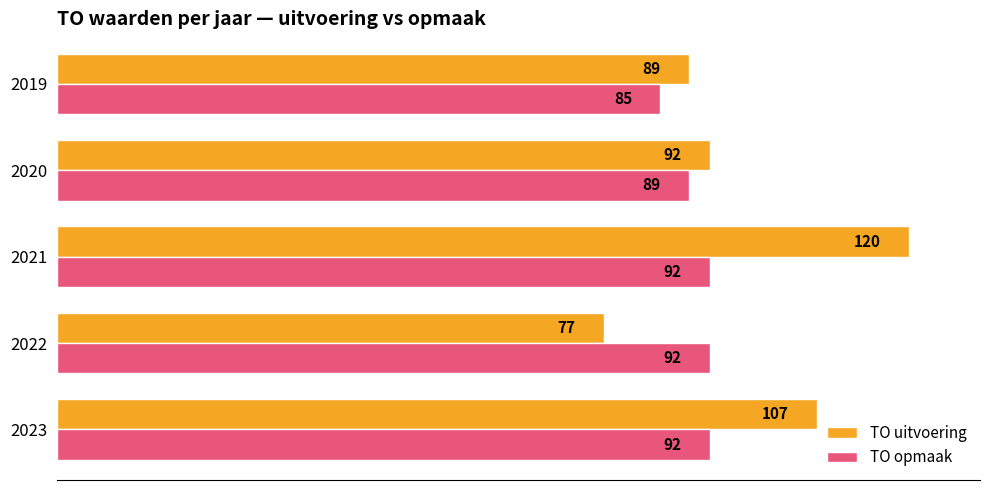

Is it true that TO uitvoering equals 92 at 2020?

True